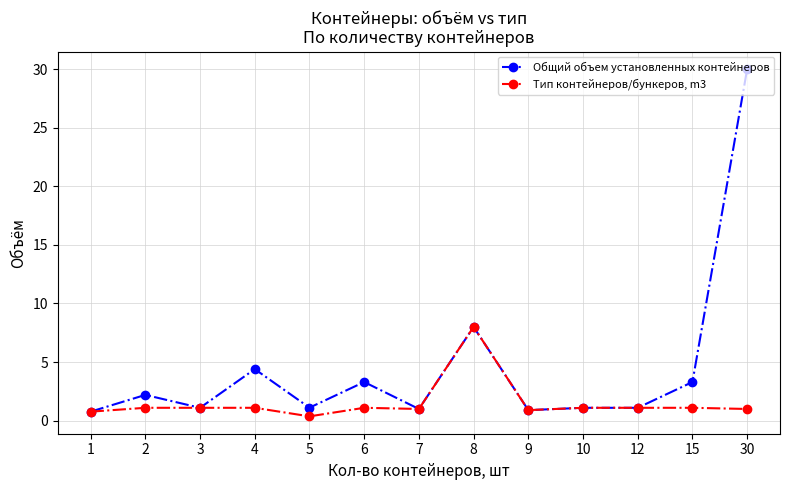

What is the average value of the Тип контейнеров/бункеров, m3 series?

1.5